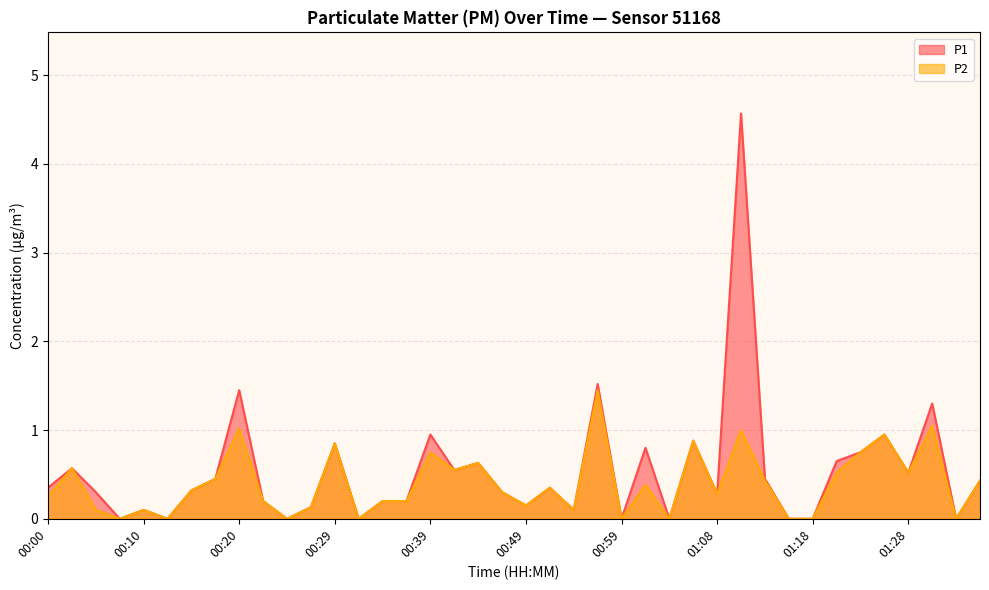

True or false: P2 and P1 intersect in this chart.

False